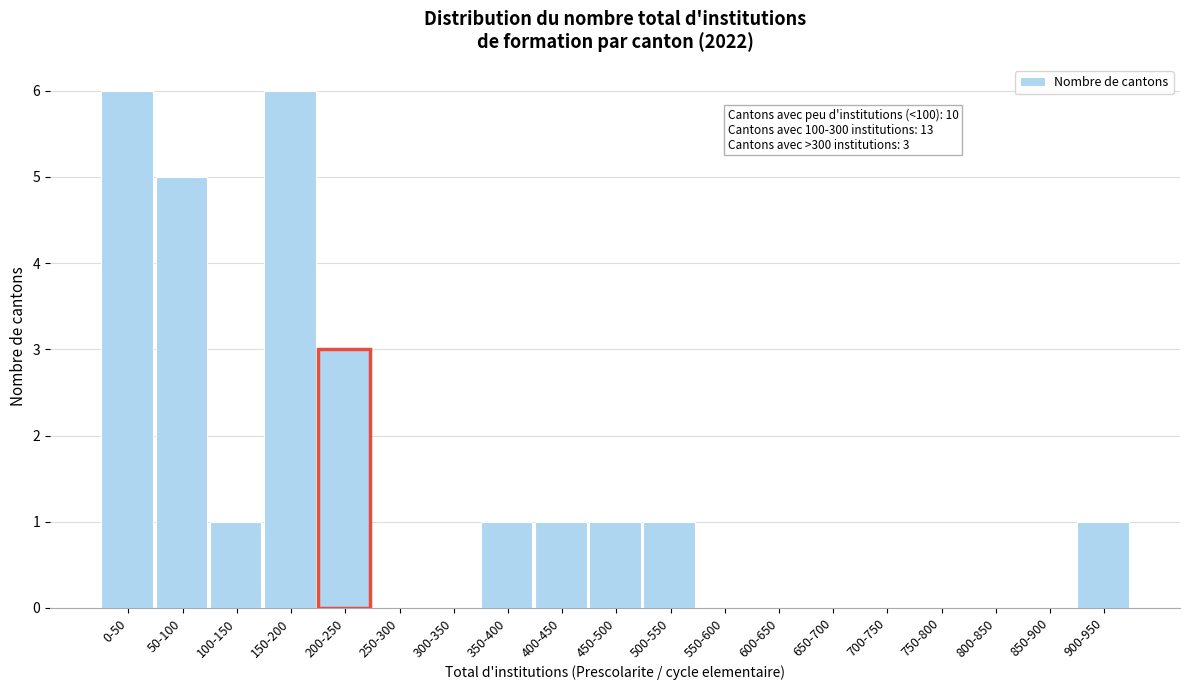

Reading left to right, list all the values displayed in this chart.

0-50=6	50-100=5	100-150=1	150-200=6	200-250=3	250-300=0	300-350=0	350-400=1	400-450=1	450-500=1	500-550=1	550-600=0	600-650=0	650-700=0	700-750=0	750-800=0	800-850=0	850-900=0	900-950=1